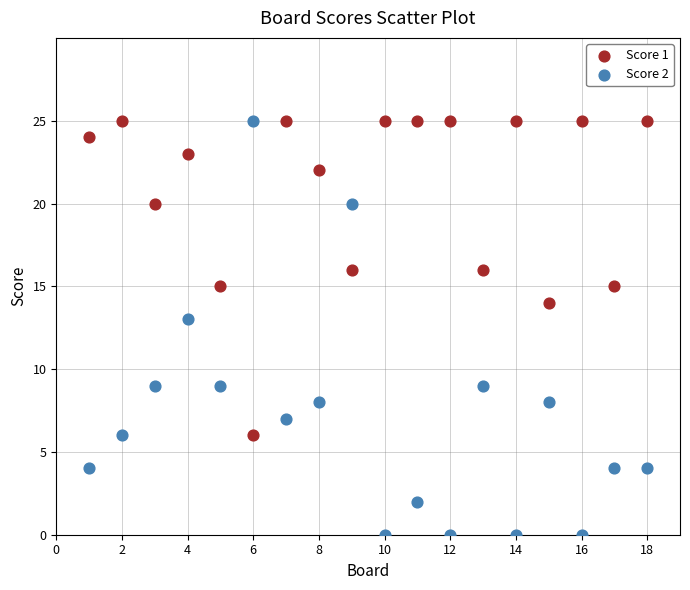

What is the X range (max minus min) for the scatter plot?

17